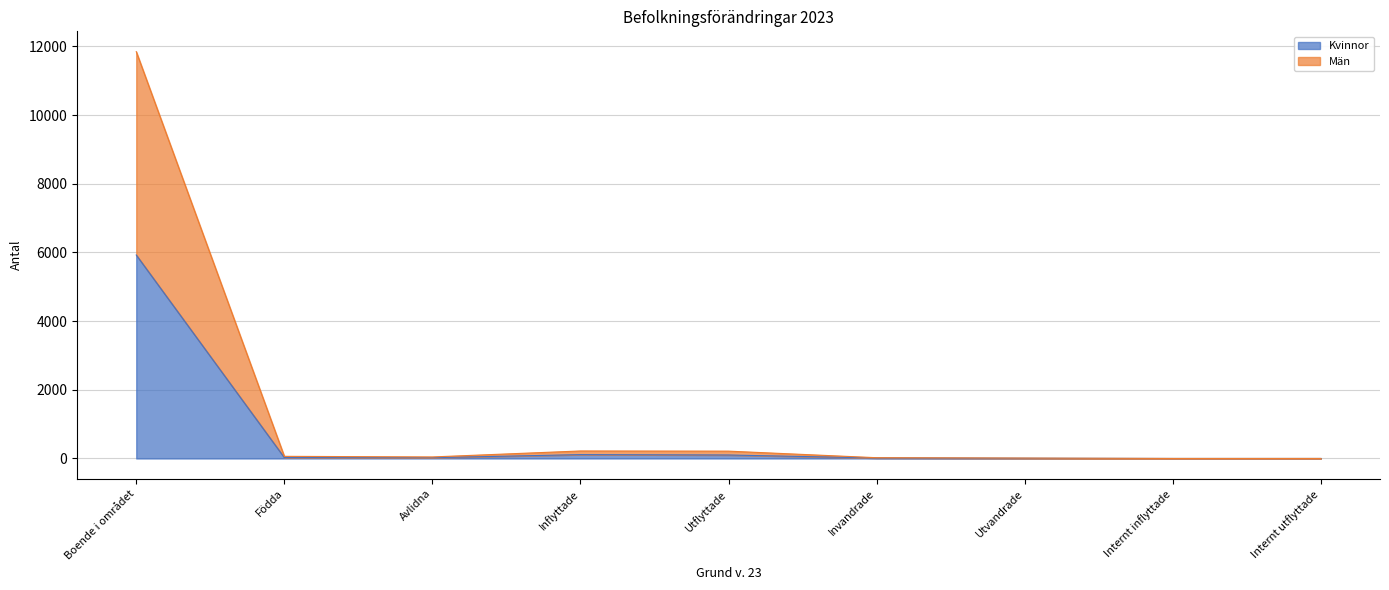

Which series has the largest total across all categories?

Män